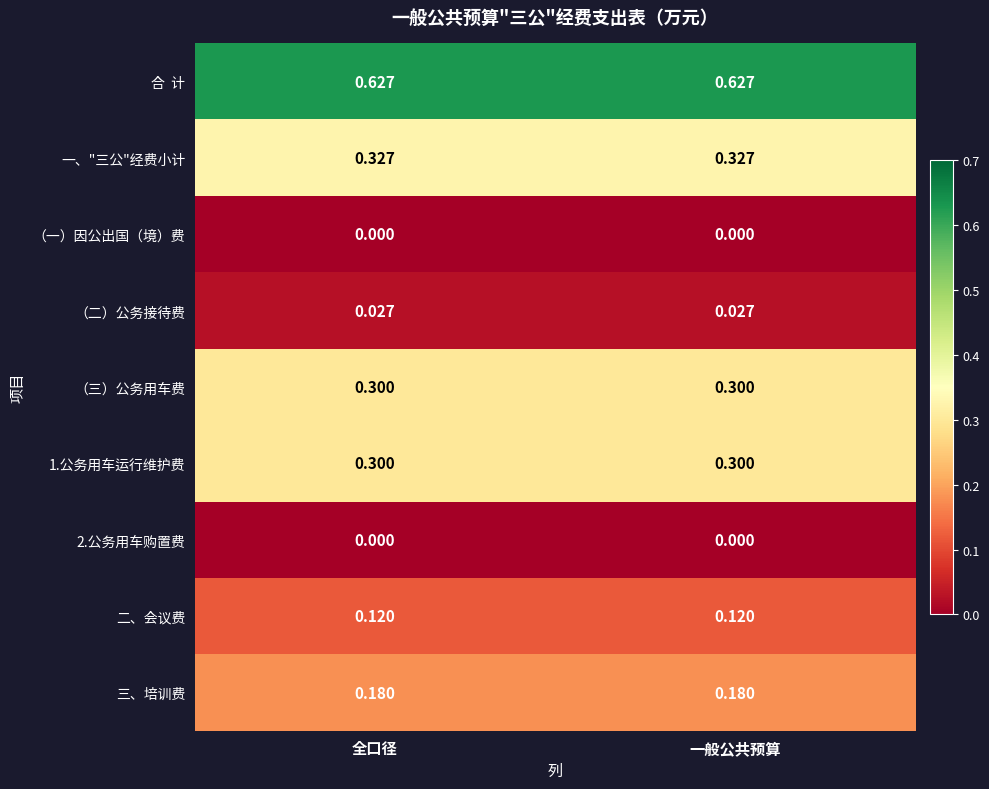

Is the value of 二、会议费 at 全口径 greater than the value of 三、培训费 at 全口径?

No